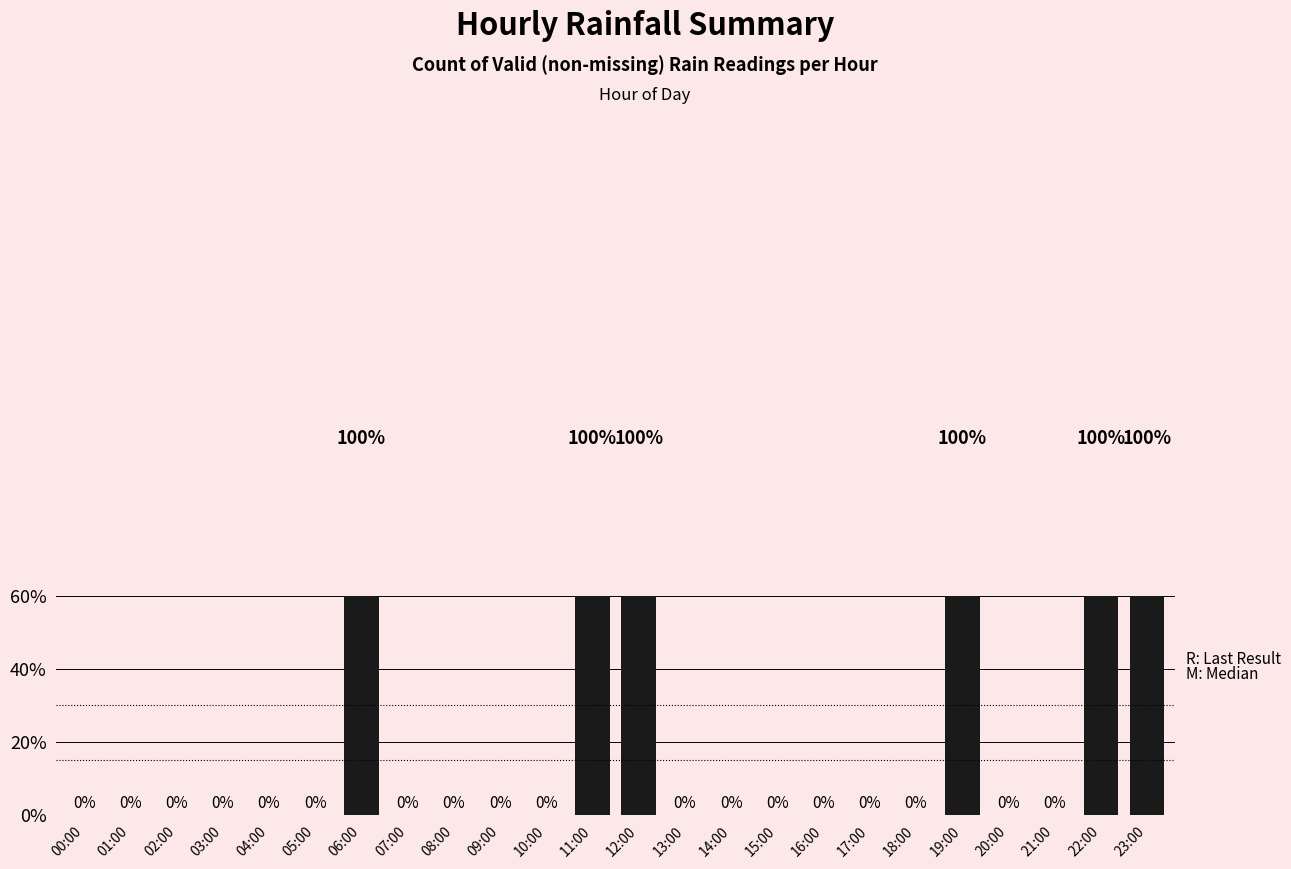

Which has a higher value, 01:00 or 07:00?

01:00